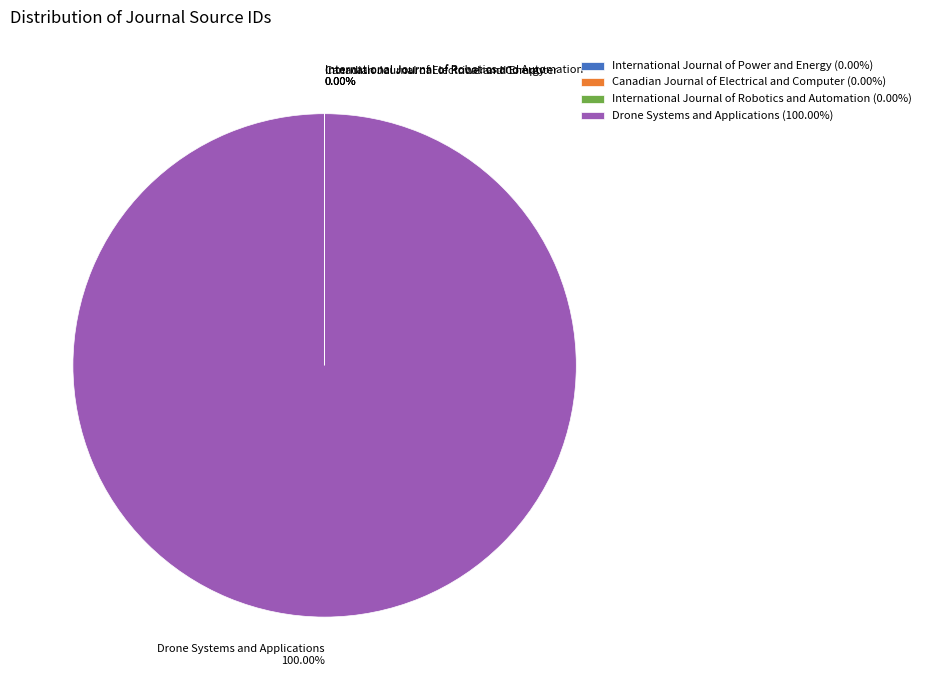

Which category accounts for the majority?

Drone Systems and Applications